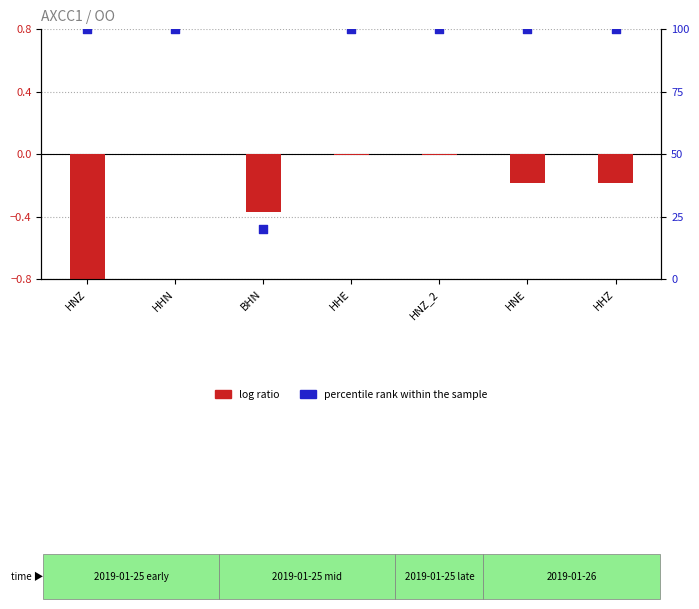

At which category is the sum across all series the highest?

HHN